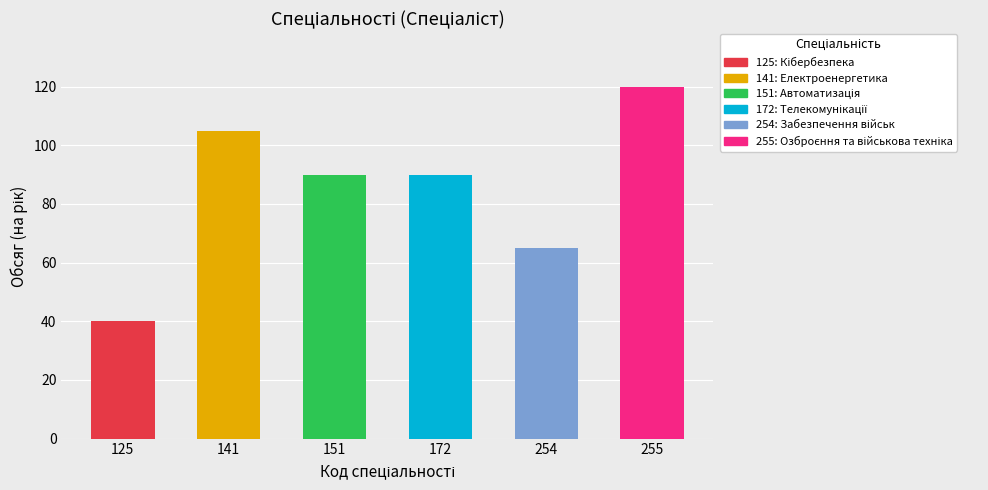

How many bars are there in total?

6